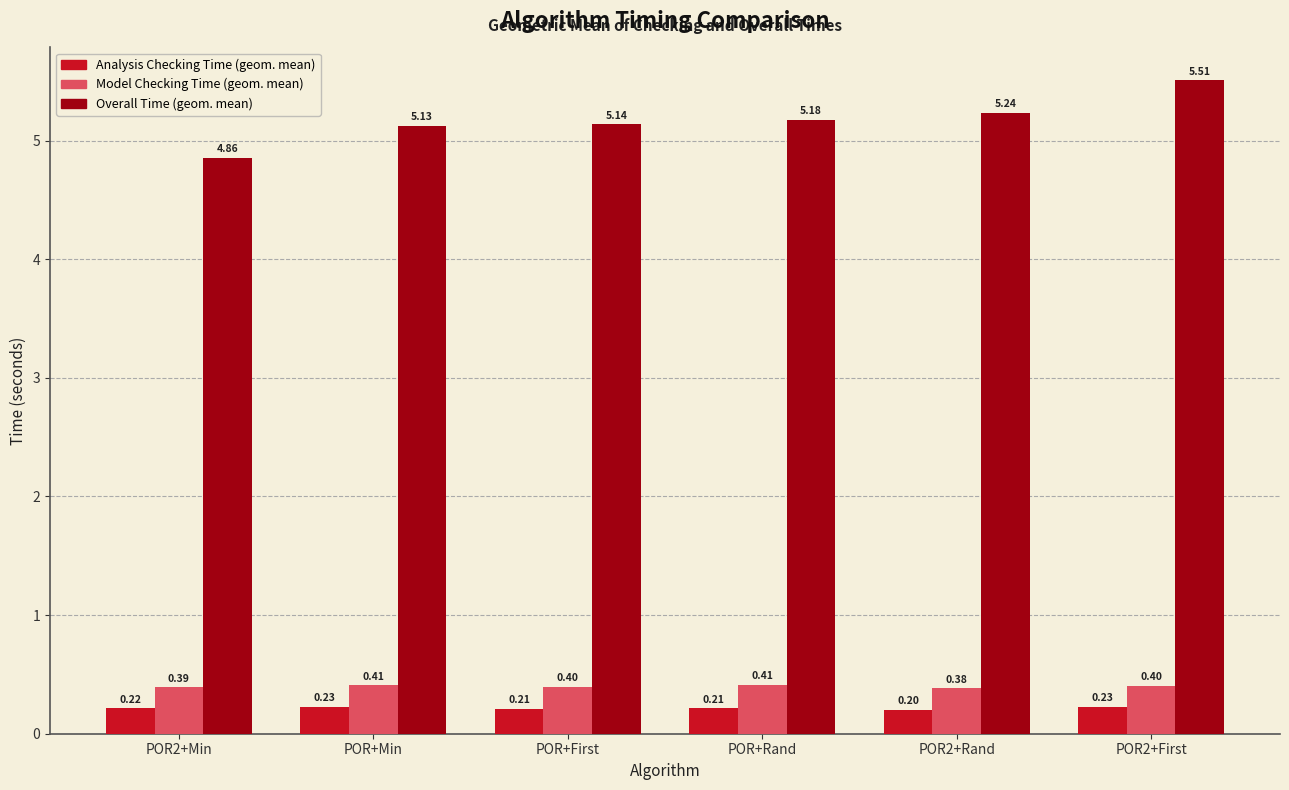

At which category is the sum across all series the highest?

POR2+First